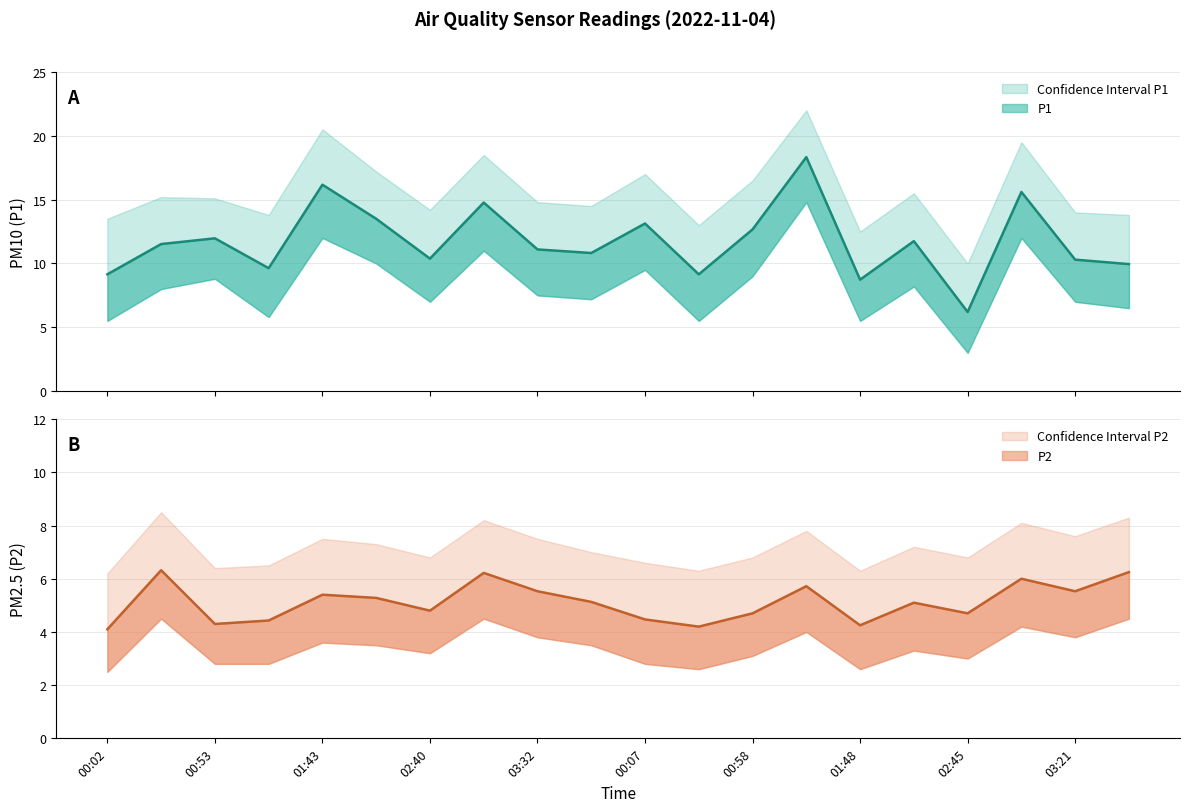

Does the chart display data point markers on the line(s)?

No